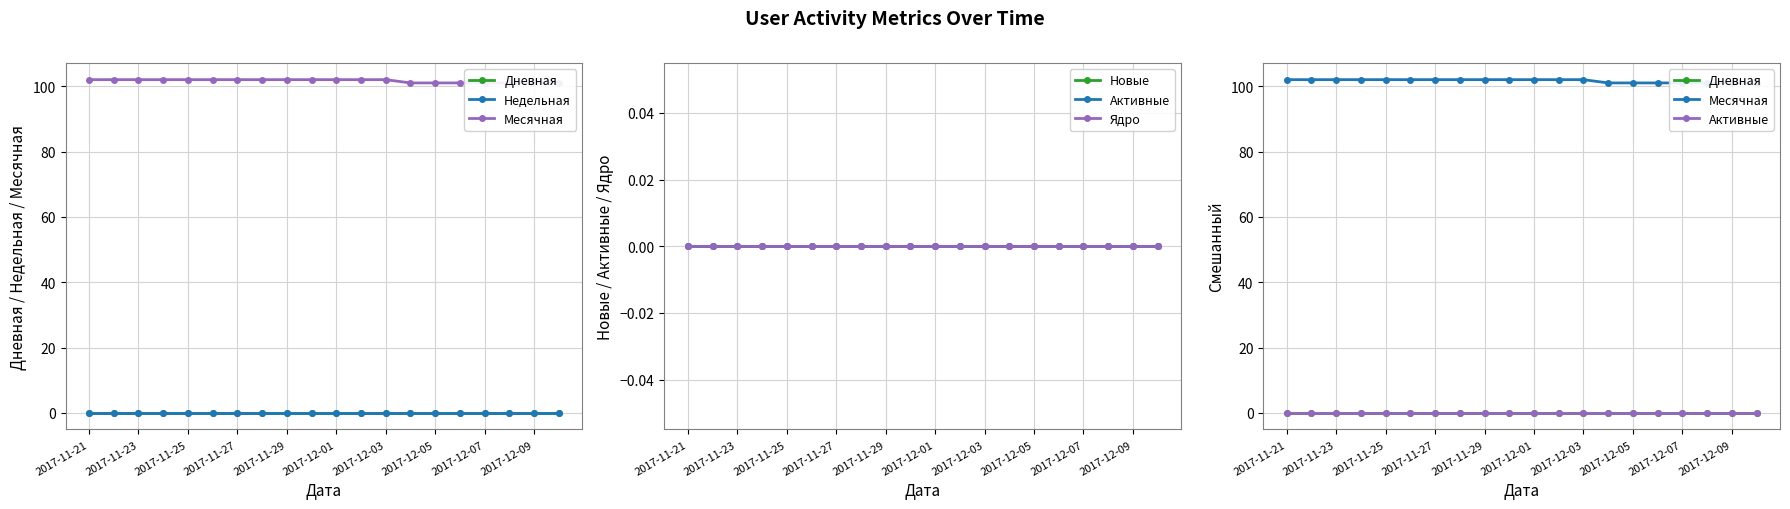

True or false: Недельная and Месячная intersect in this chart.

False